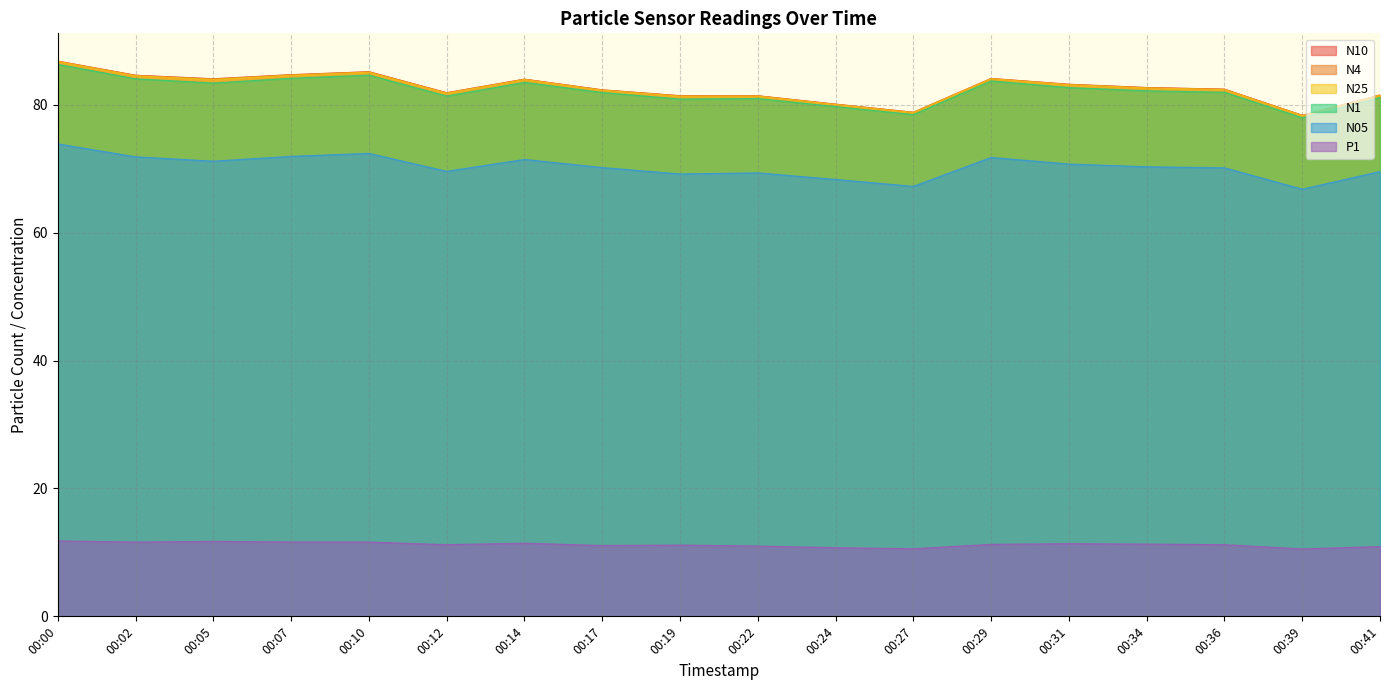

At which category does N25 reach its first local peak?

00:10